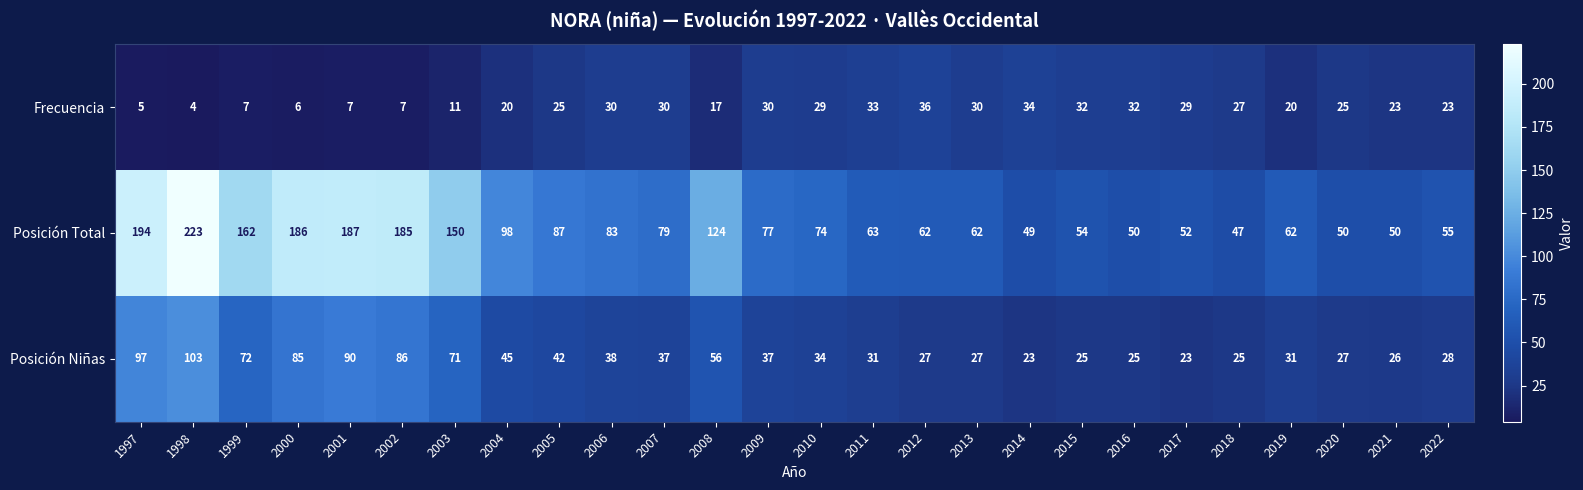

At 2016, list the series in order from smallest to largest.

Posición Niñas, Frecuencia, Posición Total